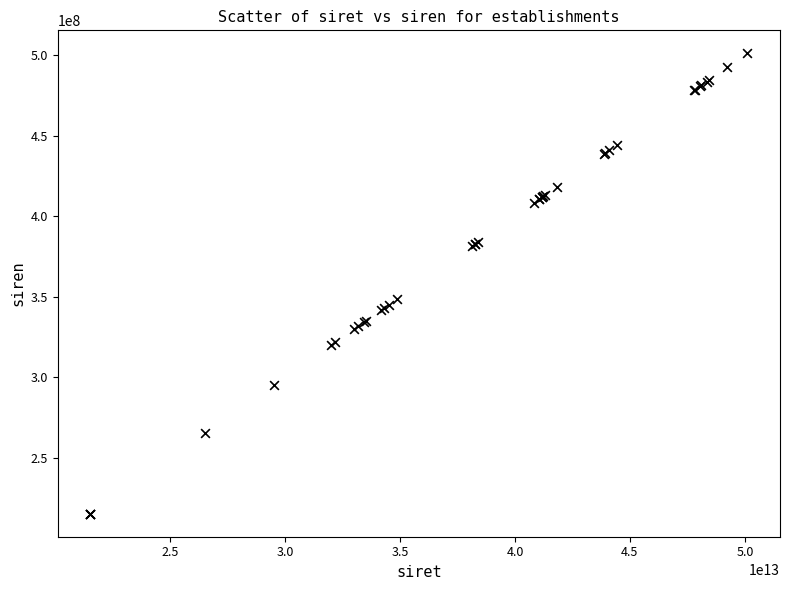

What Y value in the scatter plot is closest to 358199796?

348875956